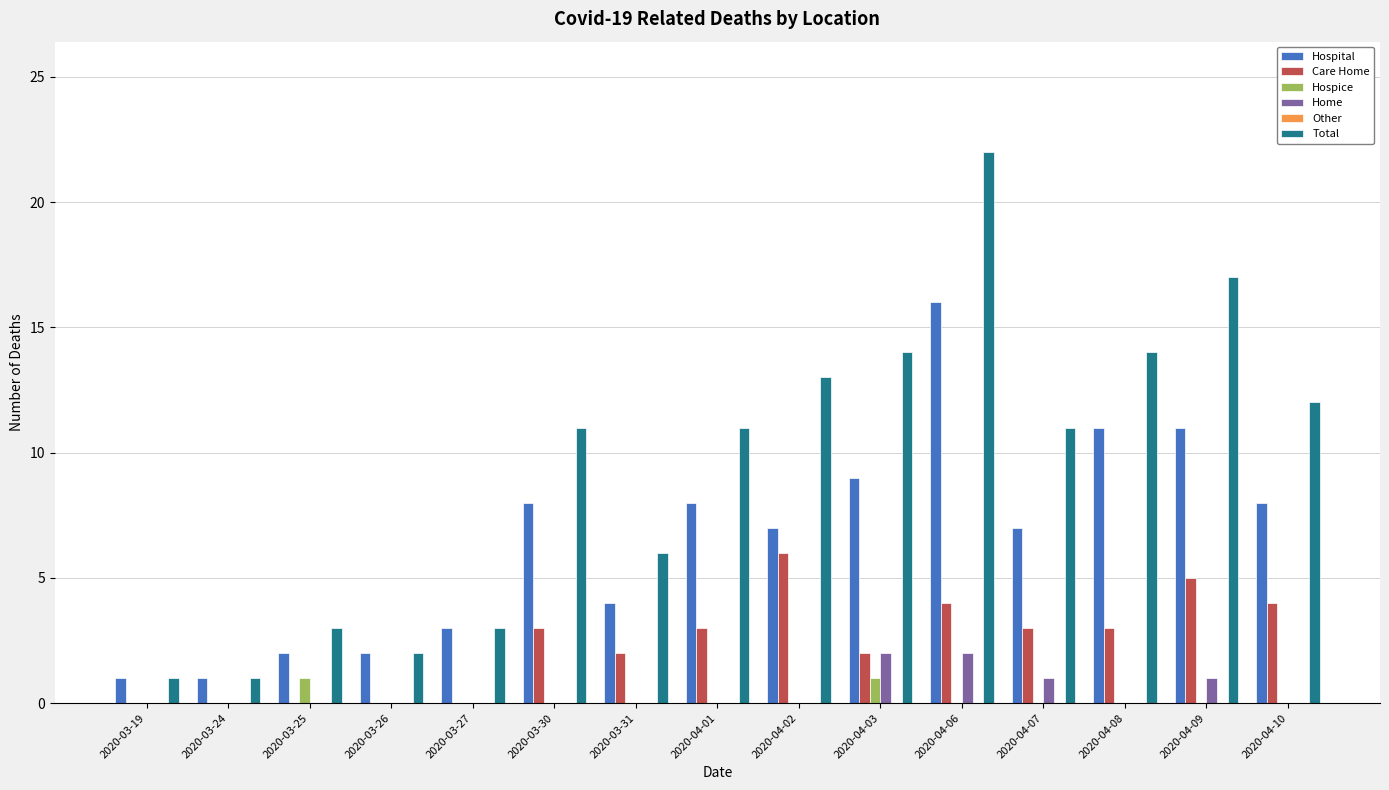

At which category does the chart reach its peak across all series?

2020-04-06